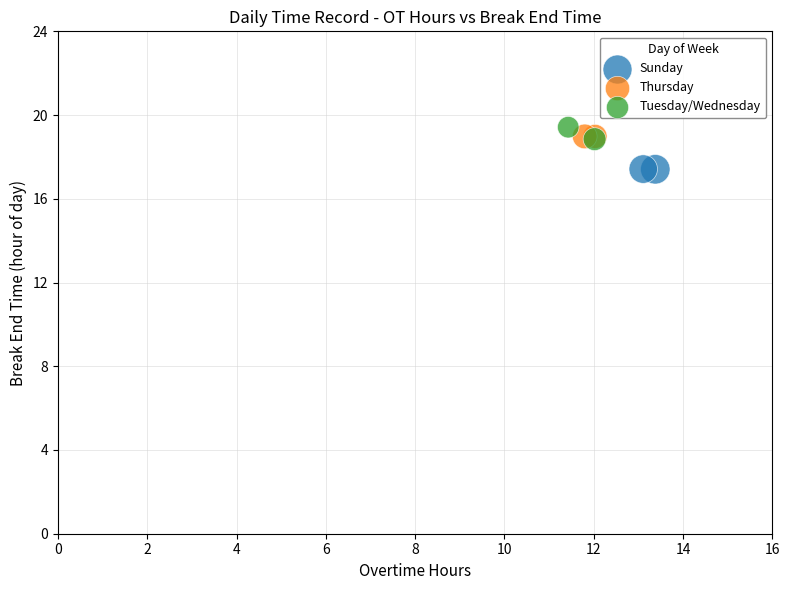

What are all the series names shown in the legend?

Sunday, Thursday, Tuesday/Wednesday